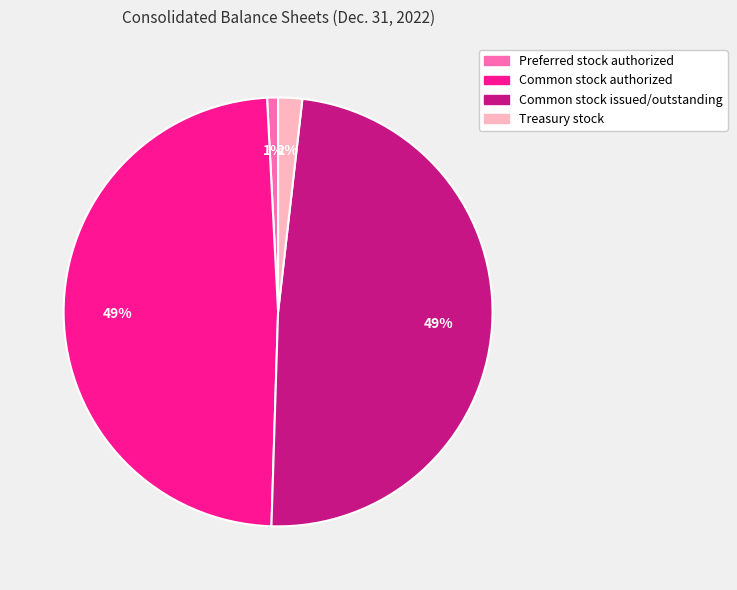

To the nearest percent, what is the combined percentage of Preferred stock authorized and Common stock issued/outstanding?

50%